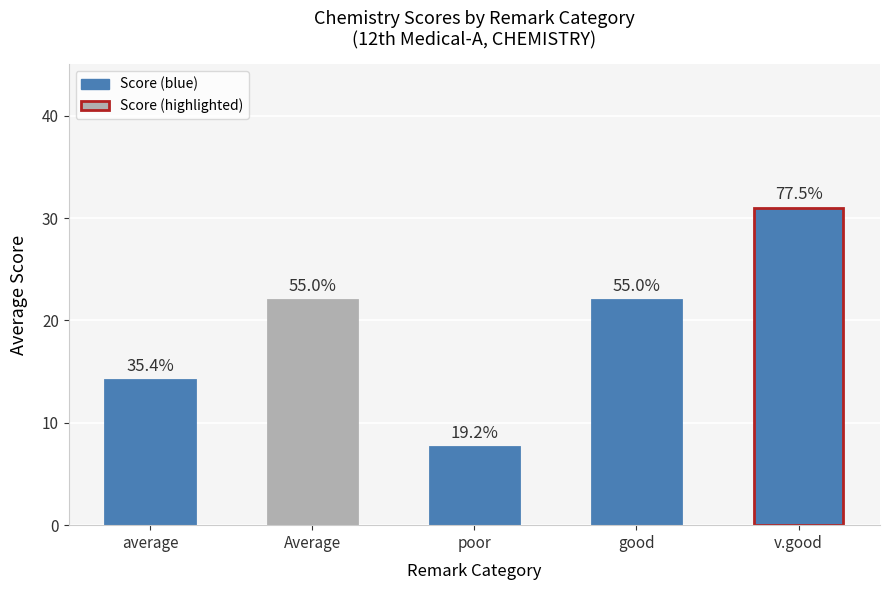

What is the average value?

19.4